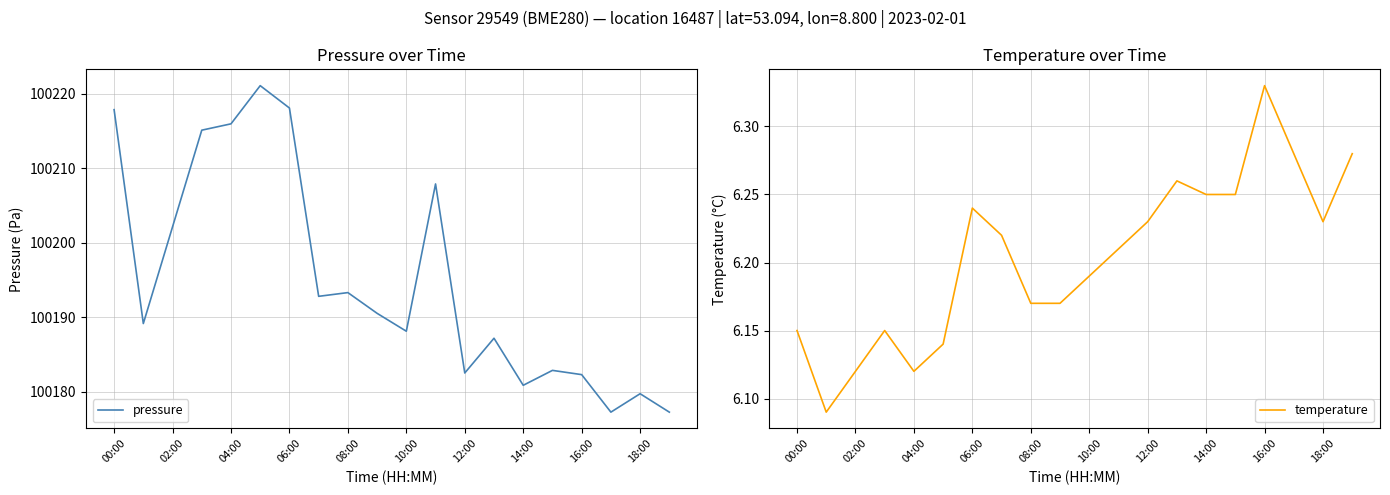

True or false: temperature has more than 1 interior local peaks.

True